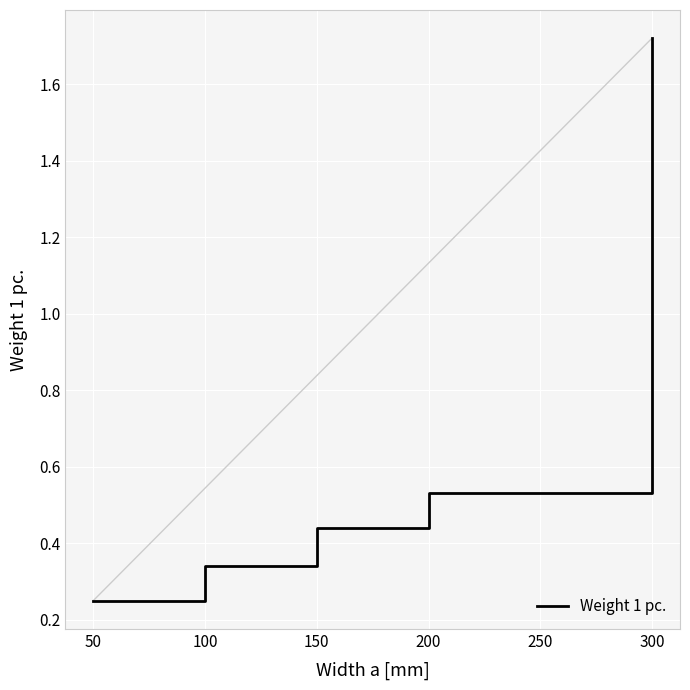

At which label is the value closest to 0?

50